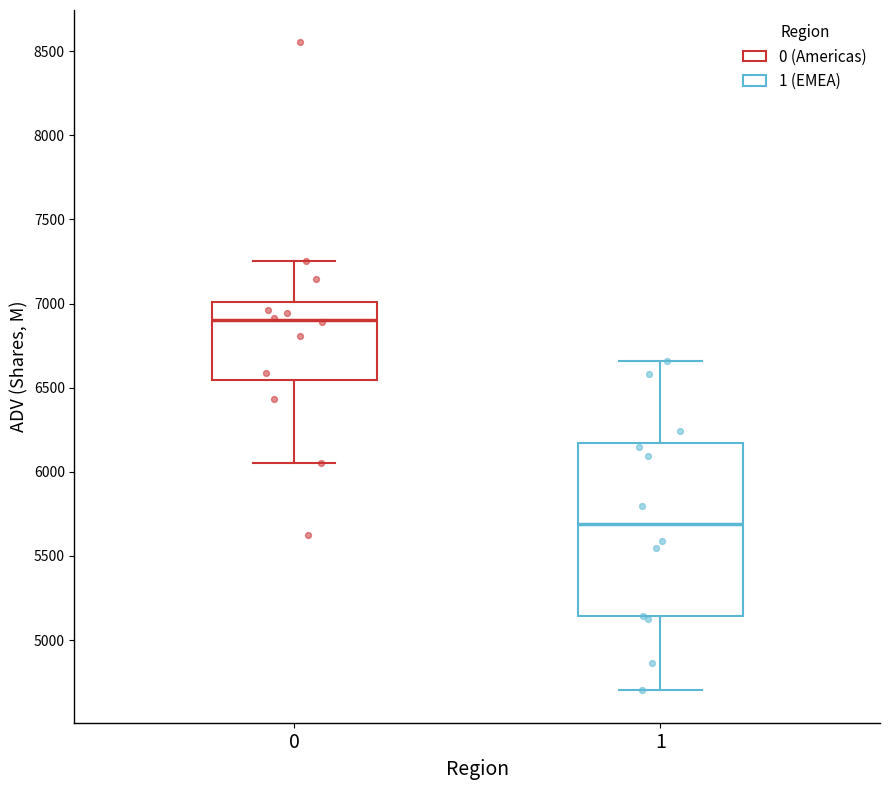

Reading left to right, read every box against the y-axis: the position of its median line, the range the box covers, and the ends of its whiskers. The values are not printed on the chart, so give them approximately, as read against the axis.

0: median 6900, box 6550 to 7000, whiskers 6050 to 7250
1: median 5700, box 5150 to 6150, whiskers 4700 to 6650